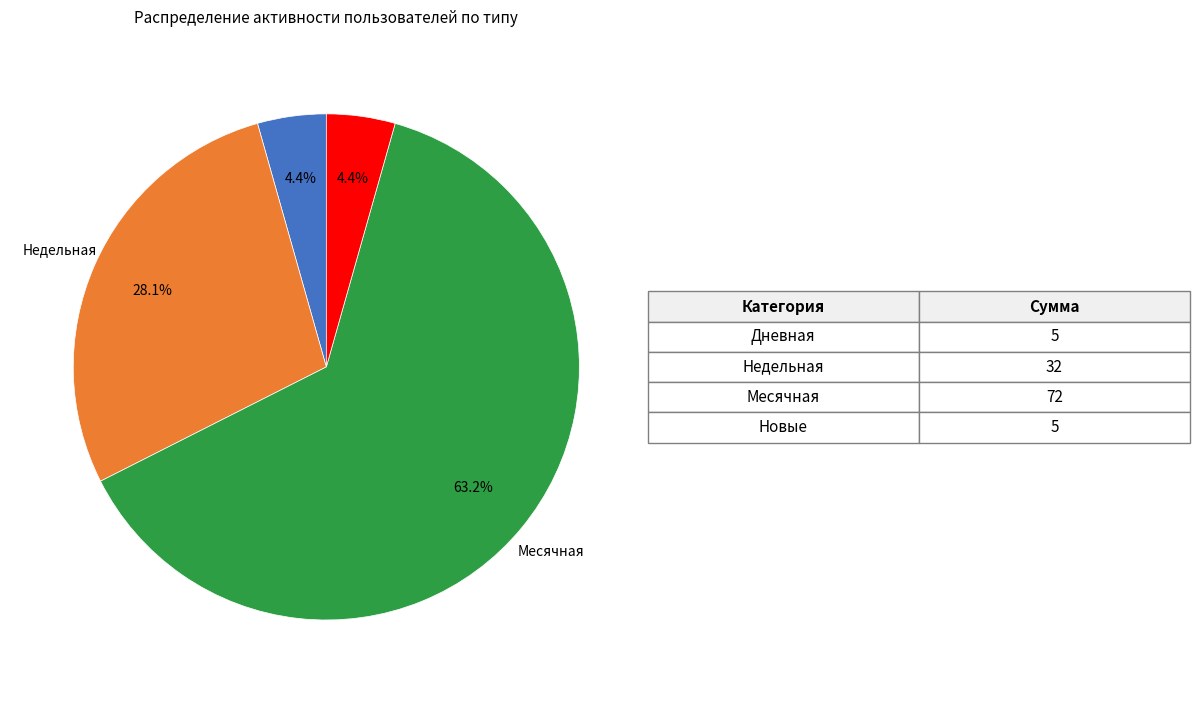

Is there a majority slice in this chart?

Yes